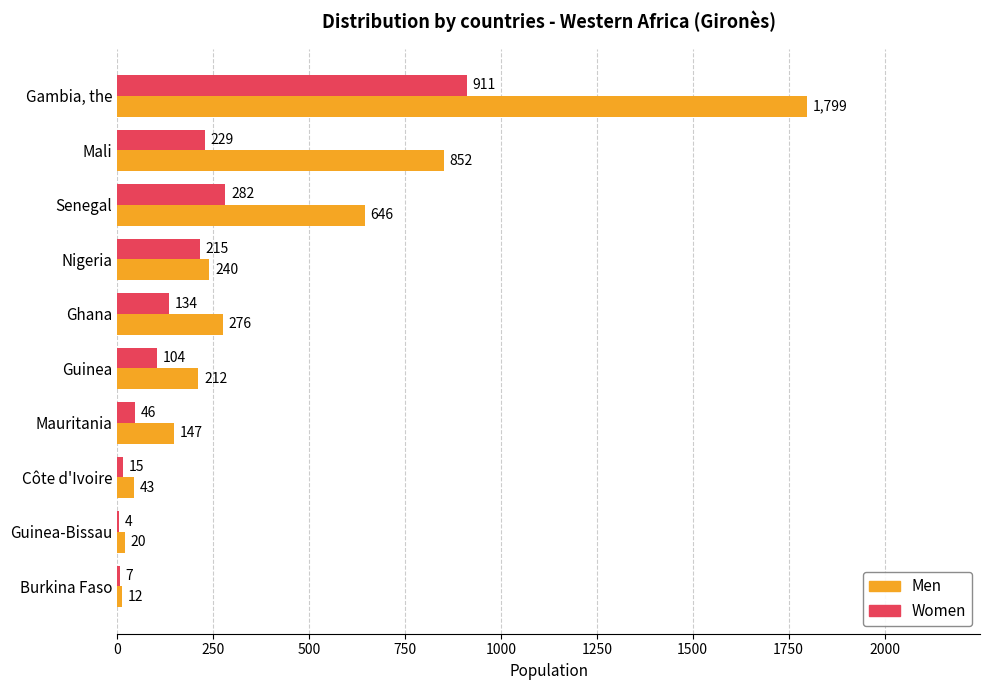

The Men series shows 1799 at Gambia, the. True or false?

True